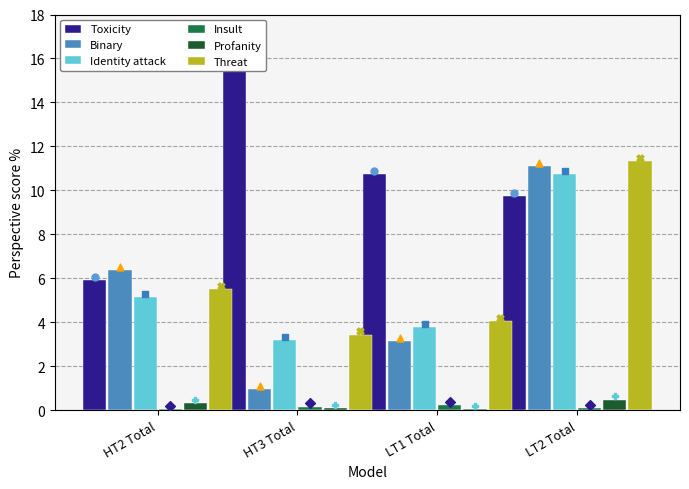

Is the value of Binary at HT3 Total greater than the value of Toxicity at HT2 Total?

No